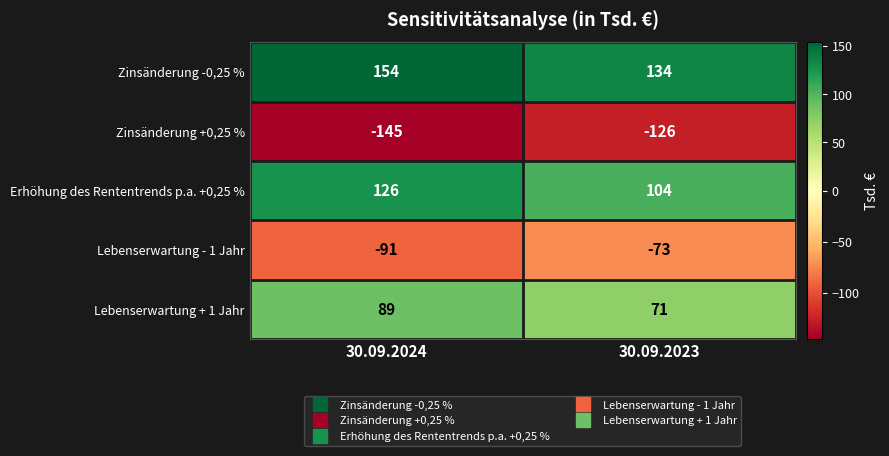

The value of Zinsänderung -0,25 % at 30.09.2024 is 262. True or false?

False